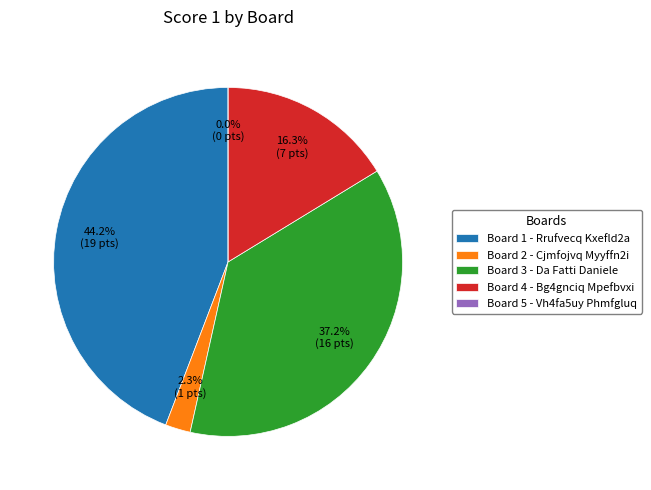

The 4 slice represents 27% of the pie. True or false?

False